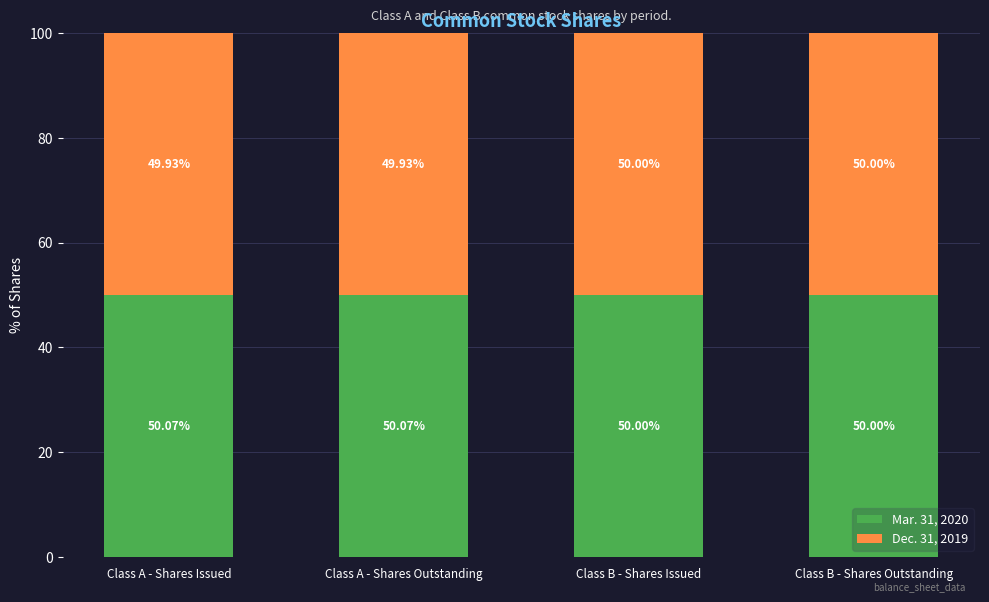

What is the average value of the Mar. 31, 2020 series?

50.0